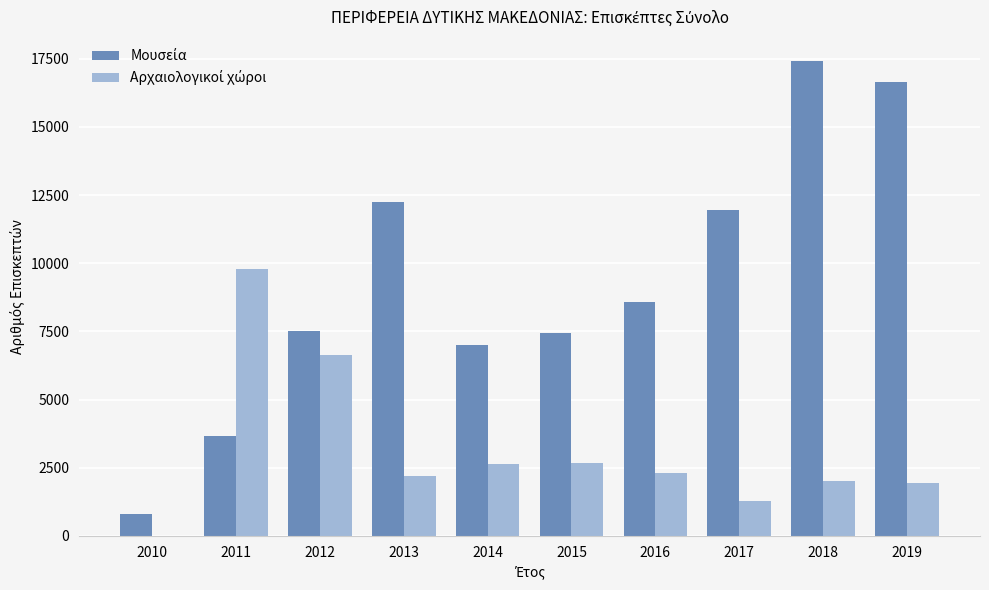

Are the bars grouped side by side (vs. stacked)?

Yes